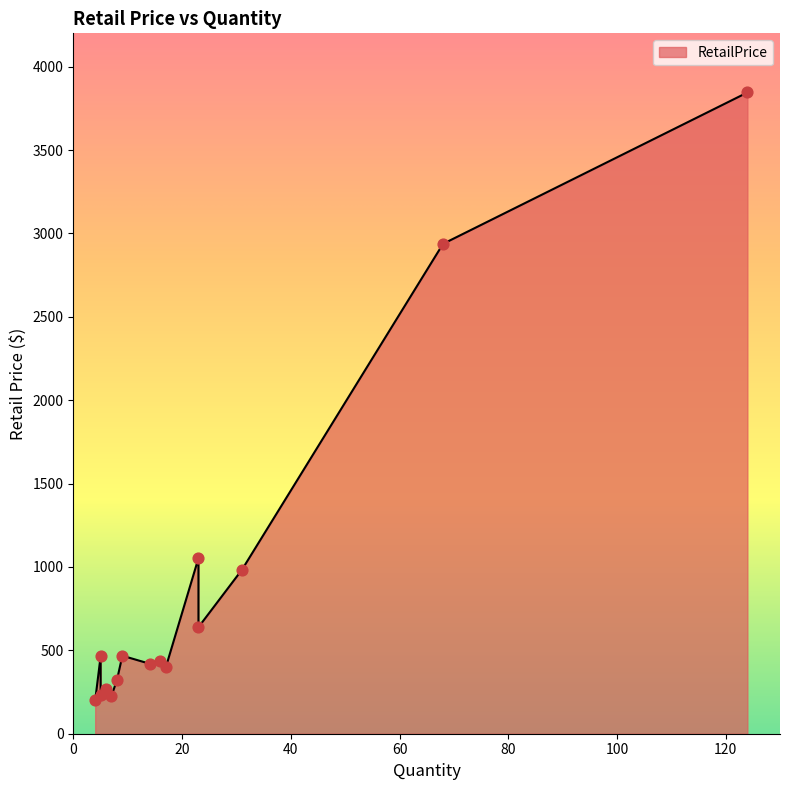

Which has a higher value, 6 or 68?

68